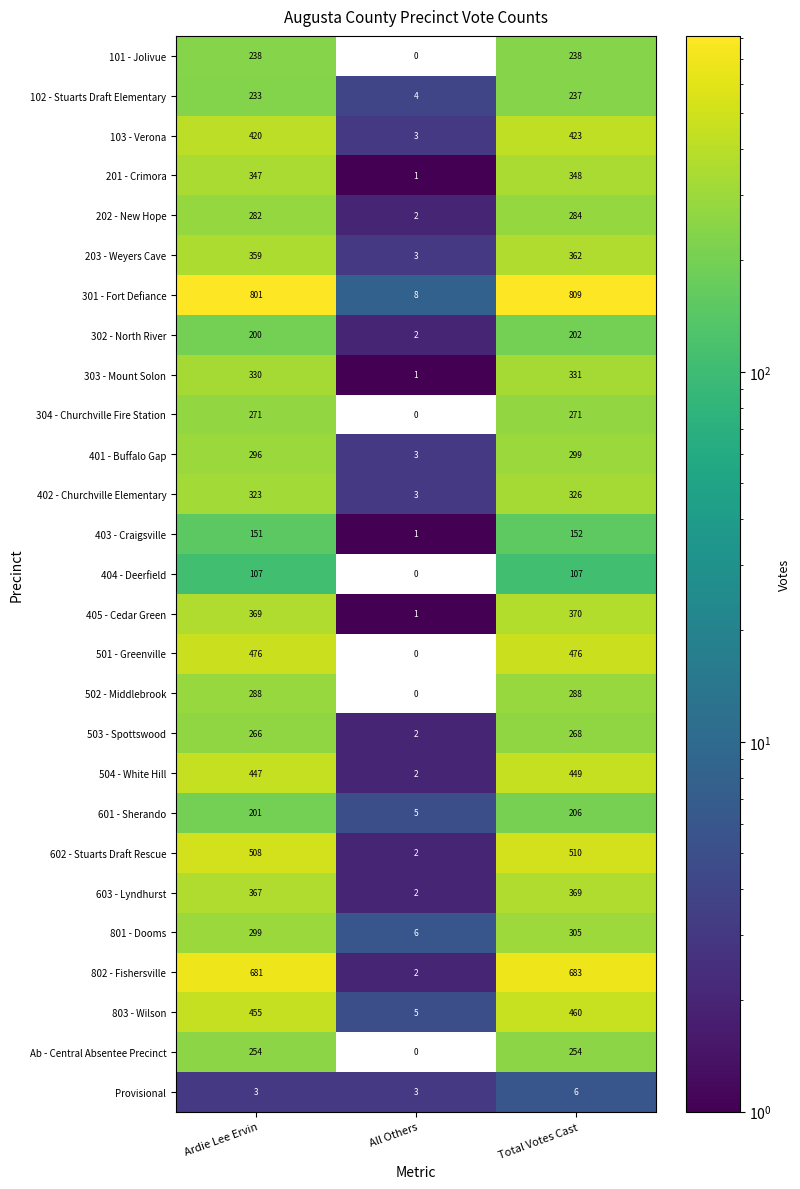

At which label does 601 - Sherando reach its minimum?

All Others